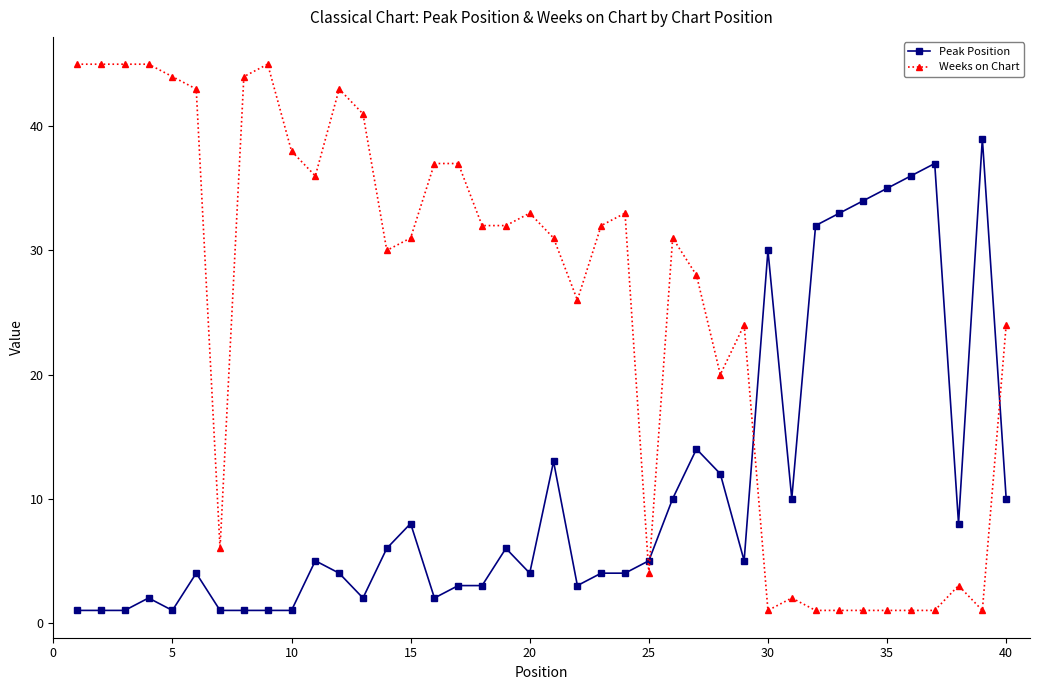

List the series in order of their overall mean, lowest first.

Peak Position, Weeks on Chart